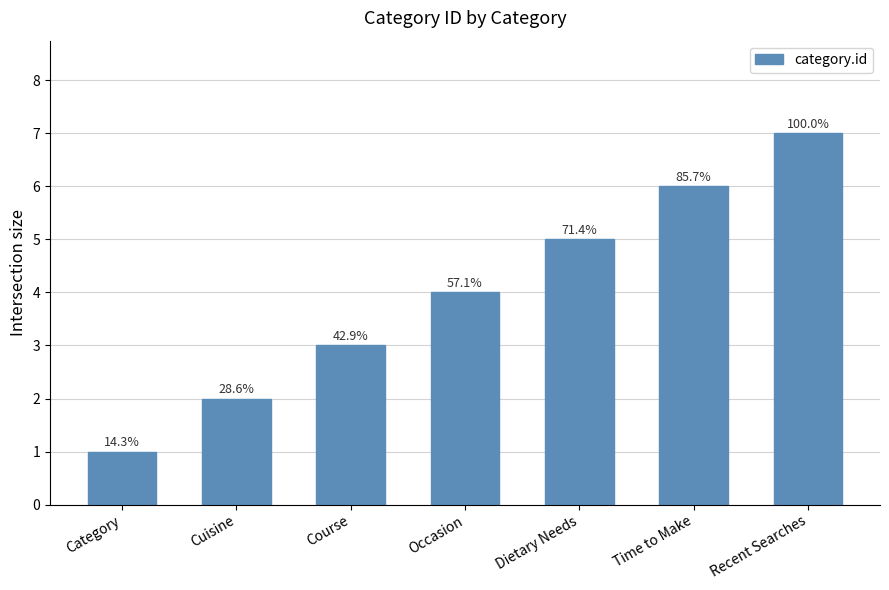

Are the bars horizontal?

No